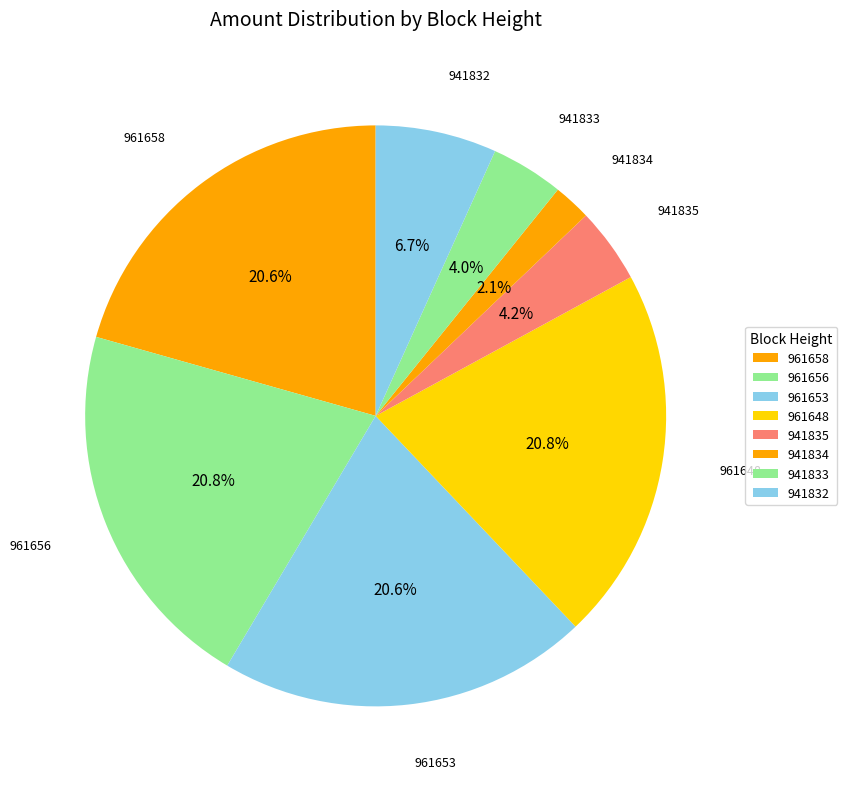

To the nearest percent, what percentage of the pie is 941835?

4%